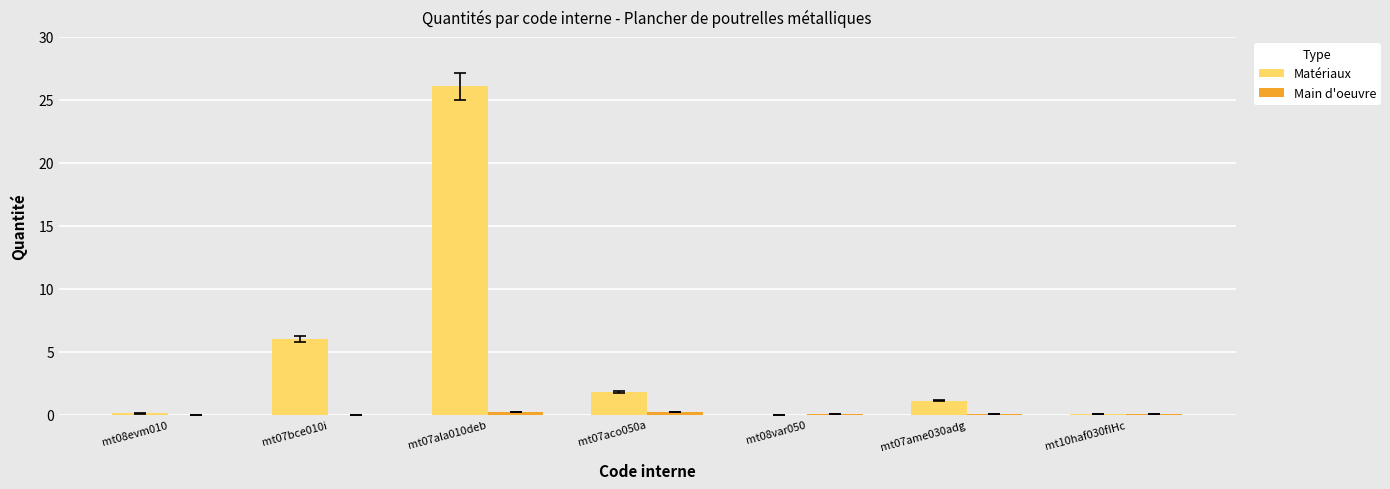

Between mt07ala010deb and mt08var050, which series saw the biggest shift?

Matériaux